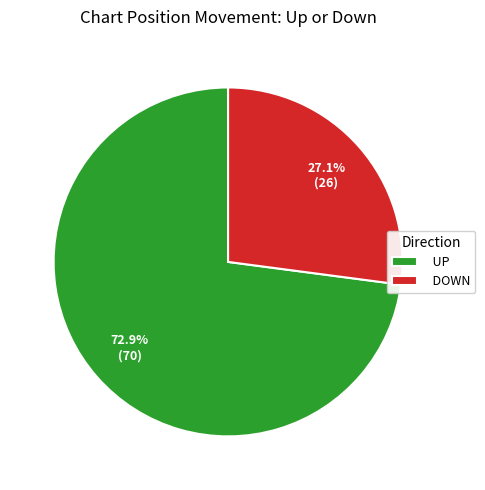

What percentage do UP and DOWN together represent?

100.0%